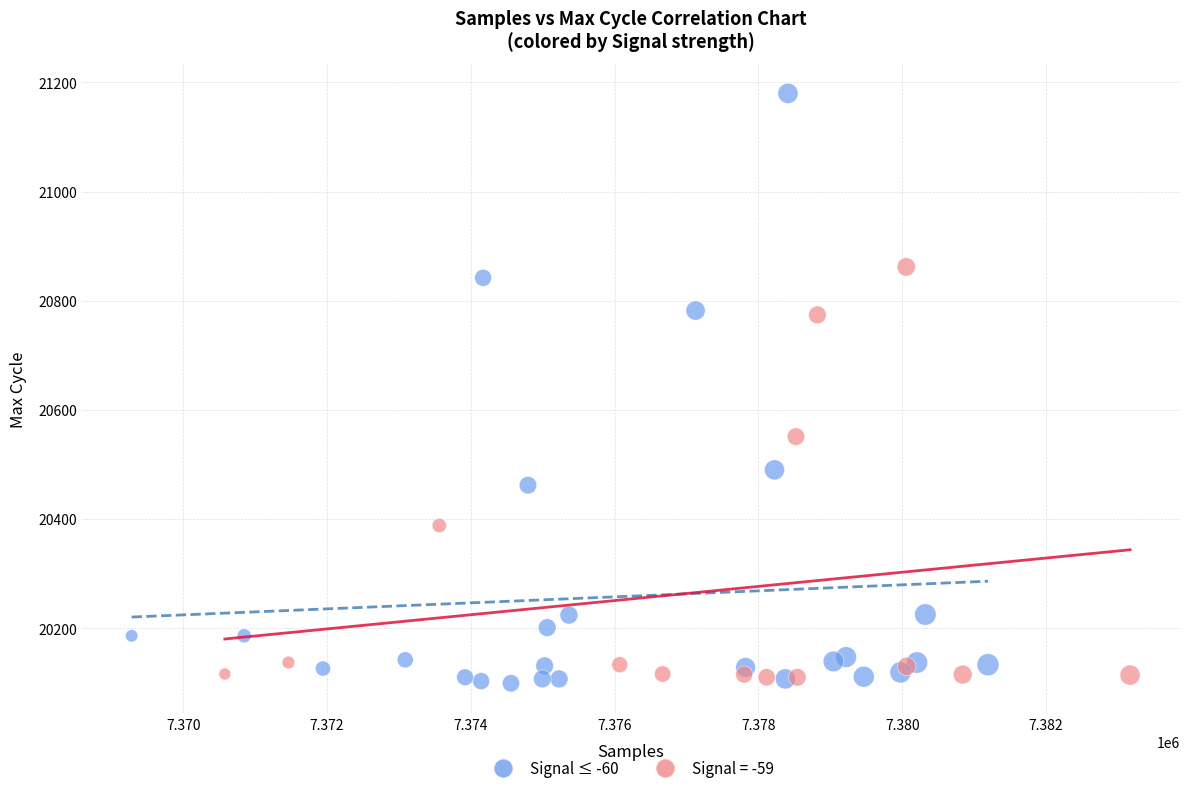

Which series has the widest spread of Y values?

Signal ≤ -60